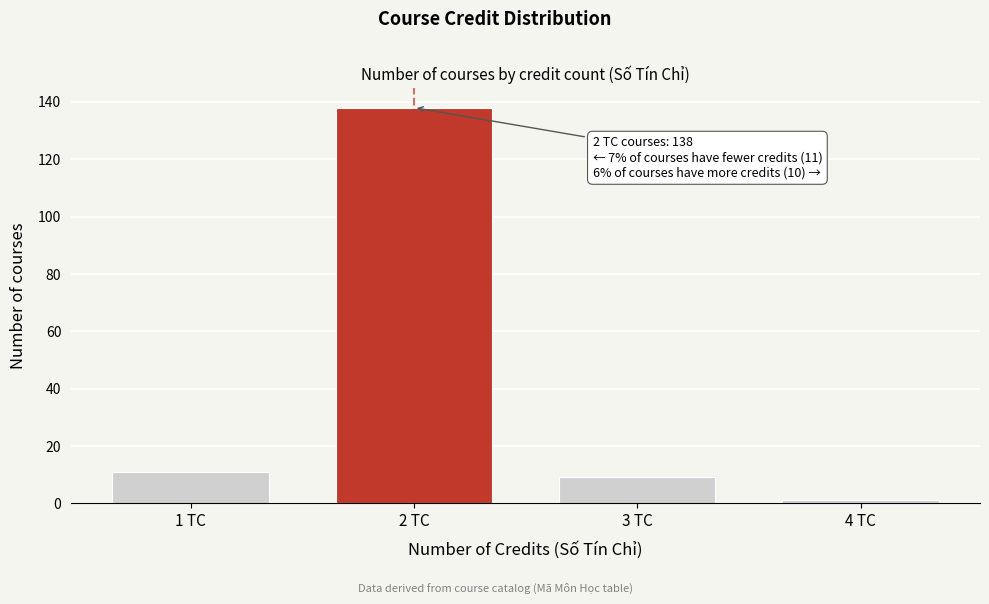

Reading right to left, what are all the values shown in this chart?

1	9	138	11